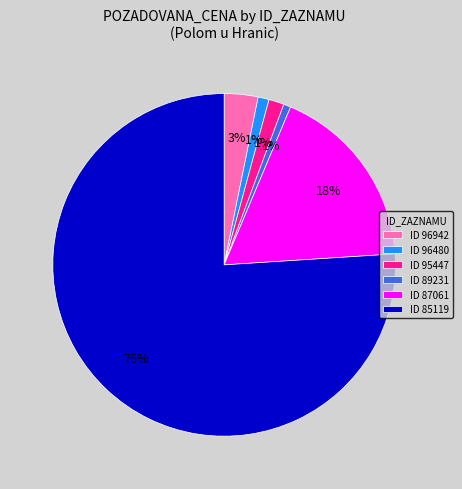

Which has a higher value, ID 89231 or ID 96942?

ID 96942